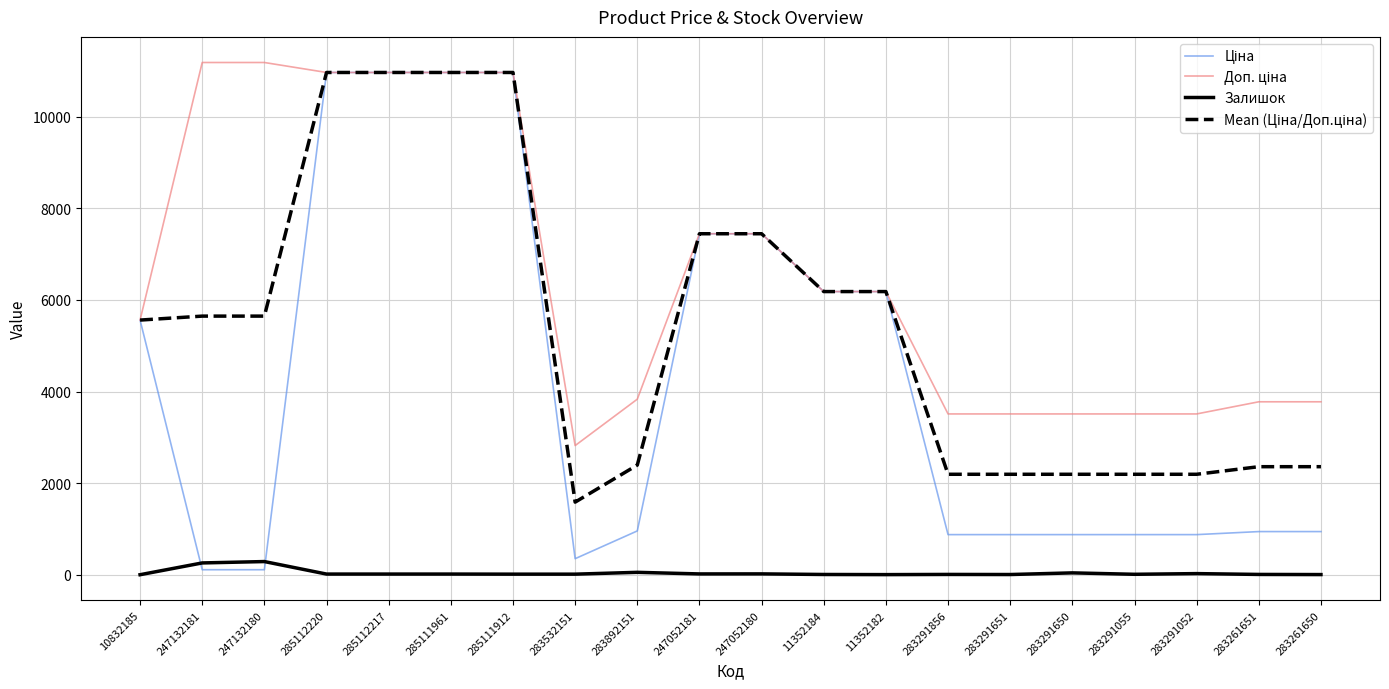

What is the greatest value displayed?

11182.0